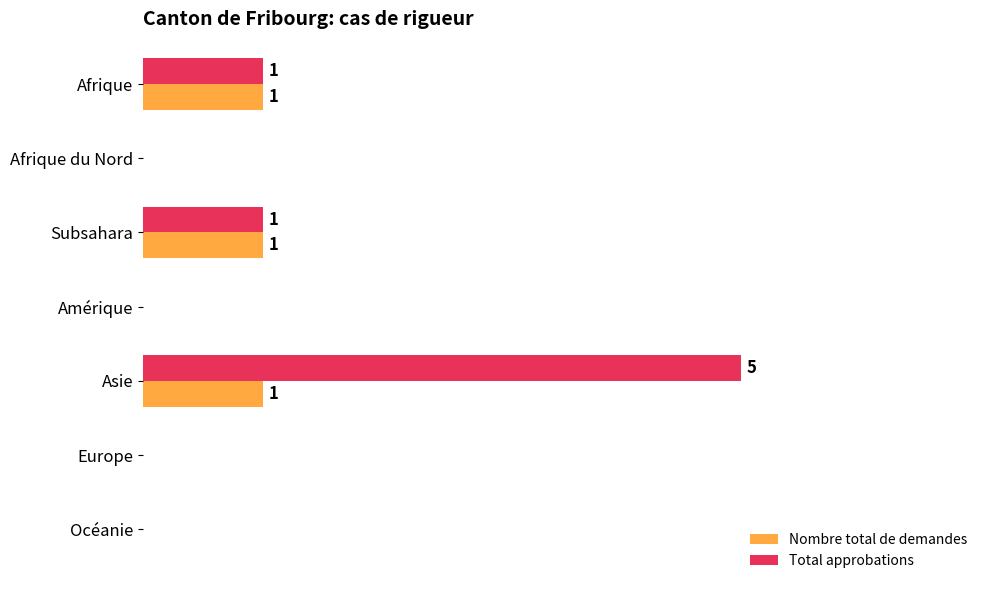

What are all the series names shown in the legend?

Nombre total de demandes, Total approbations